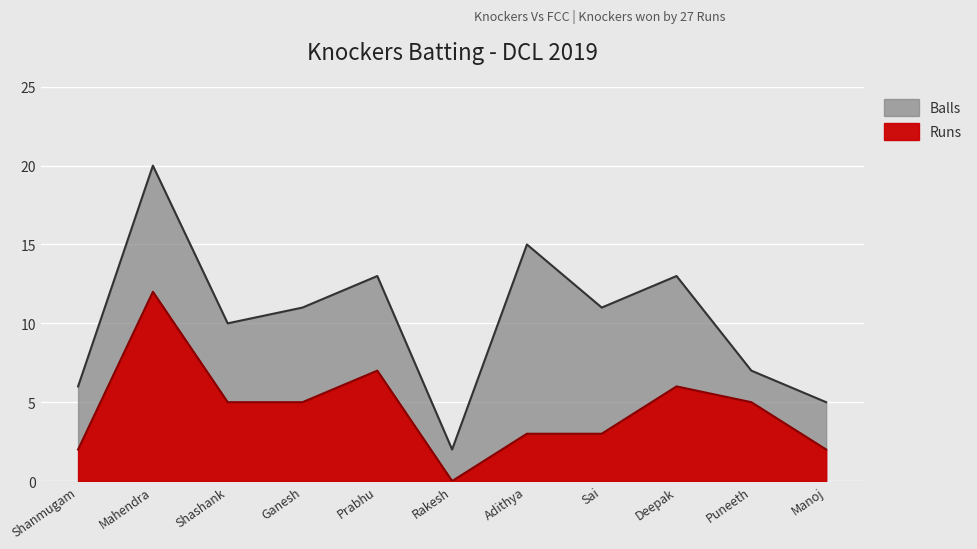

List the series in order of their overall mean, highest first.

Balls, Runs